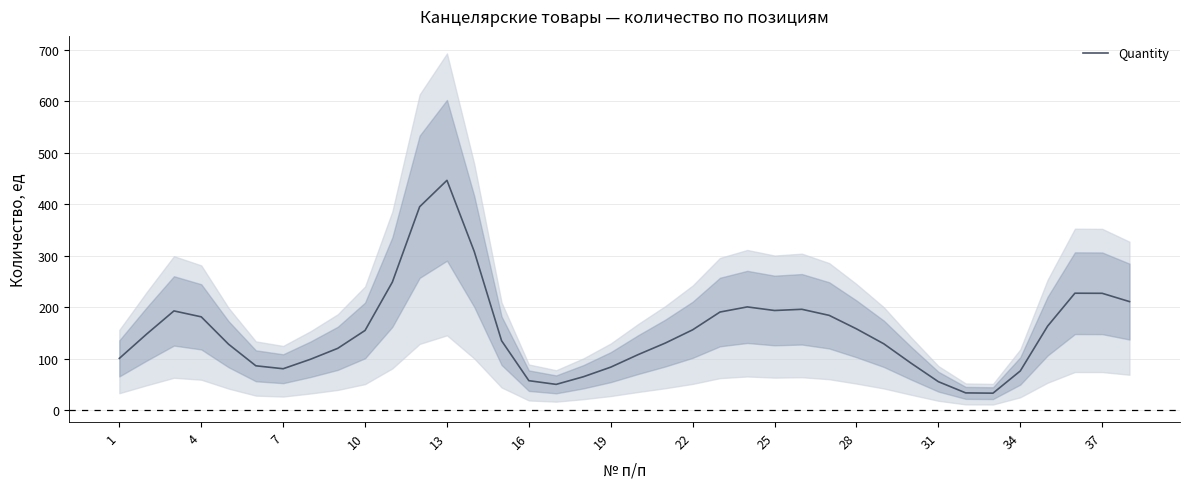

What is the minimum value for Quantity?

32.7